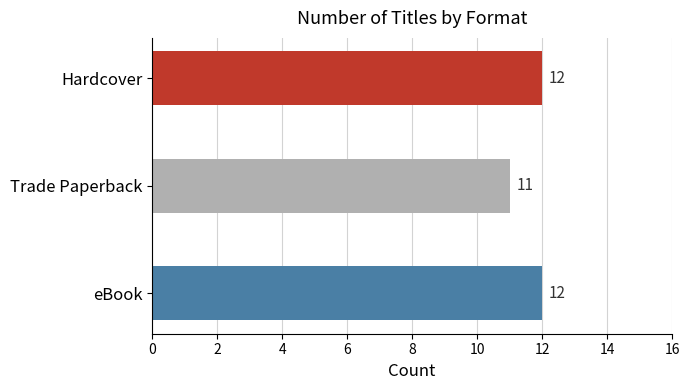

What is the maximum value shown in the chart?

12